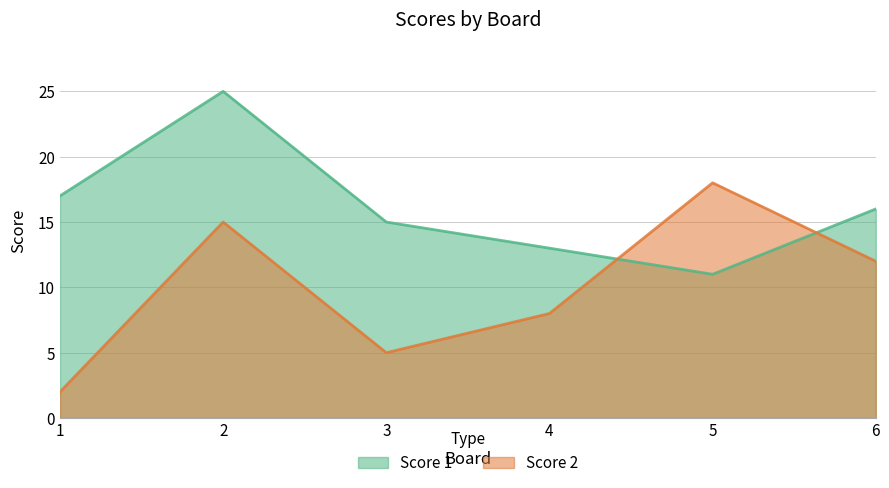

What is the maximum value shown in the chart?

25